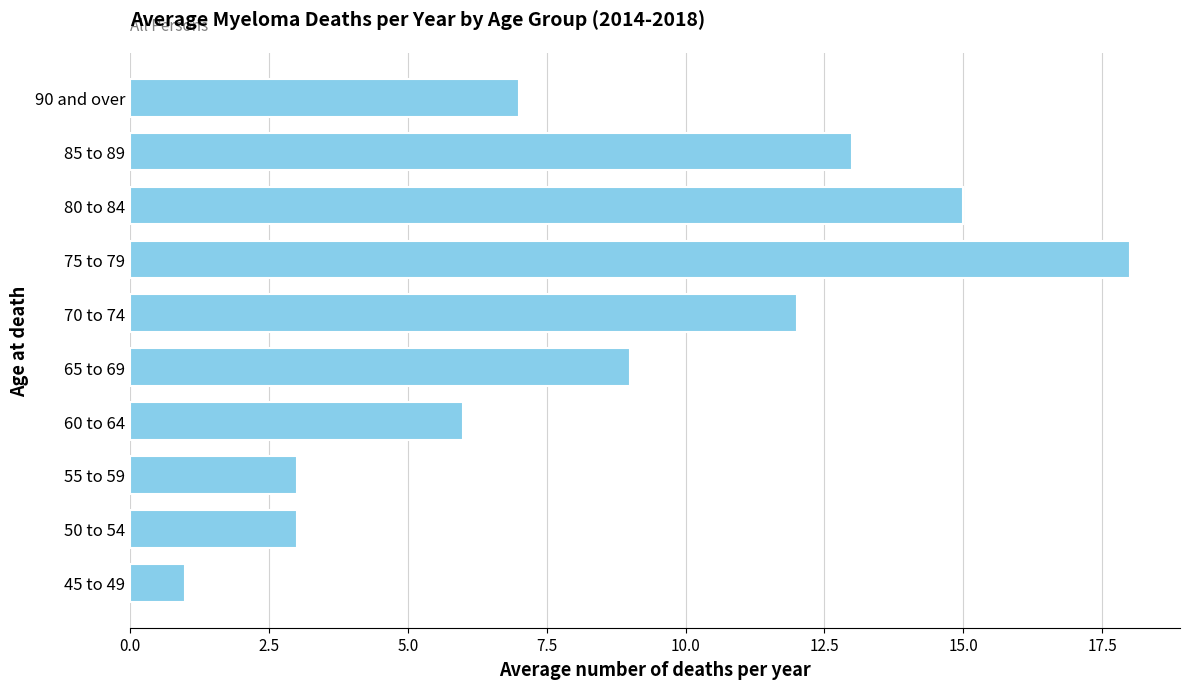

What is the ratio of the value at 60 to 64 to the value at 90 and over?

0.9